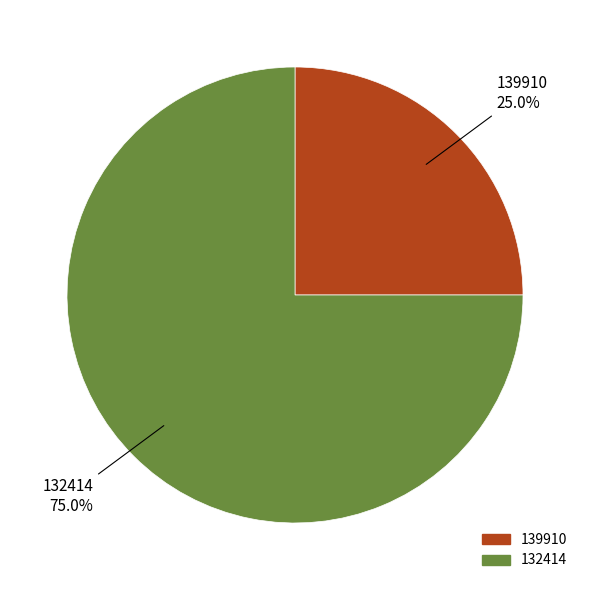

The 132414 slice represents 75% of the pie. True or false?

True